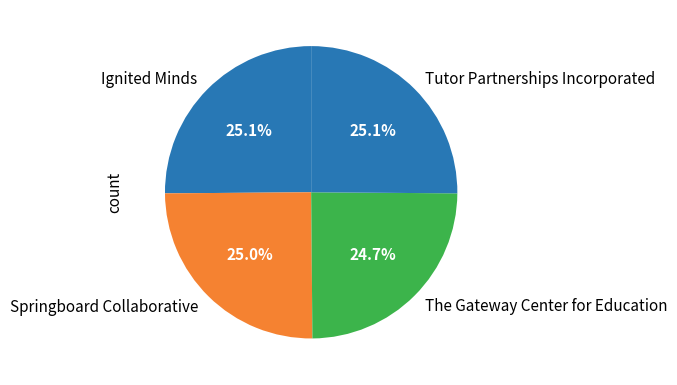

To the nearest percent, what is the combined percentage of Tutor Partnerships Incorporated and The Gateway Center for Education?

50%